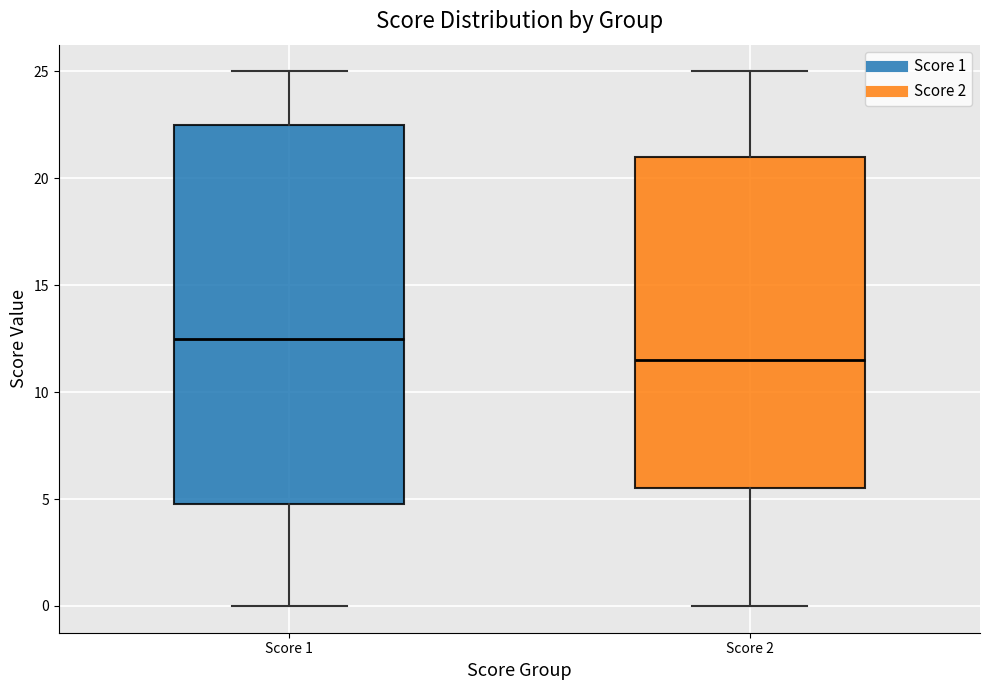

Which box is the tallest, from its lower edge to its upper edge?

Score 1